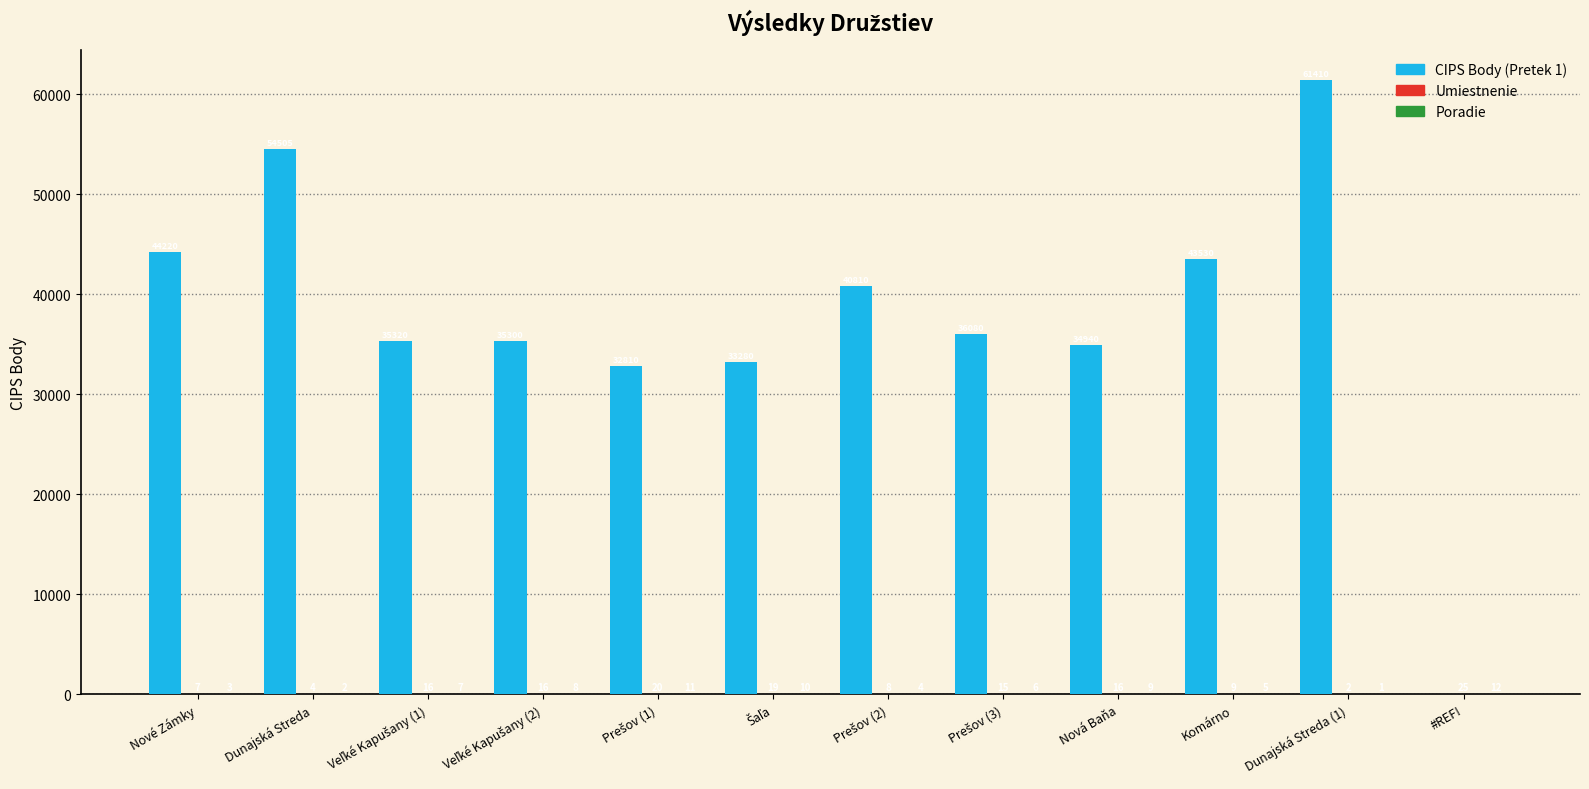

At which category does the chart reach its peak across all series?

Dunajská Streda (1)